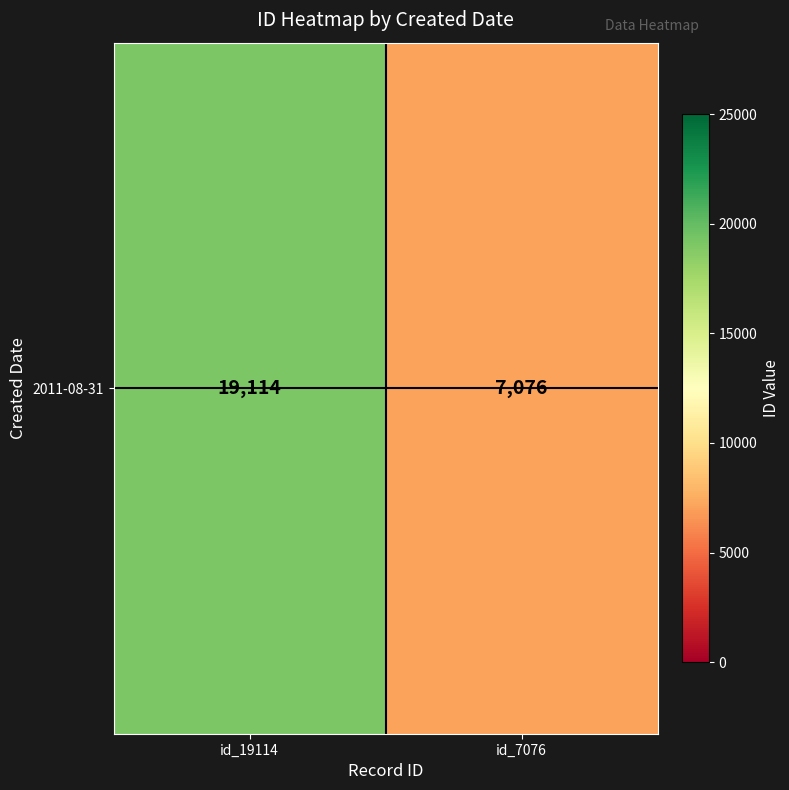

What is the maximum value shown in the chart?

19114